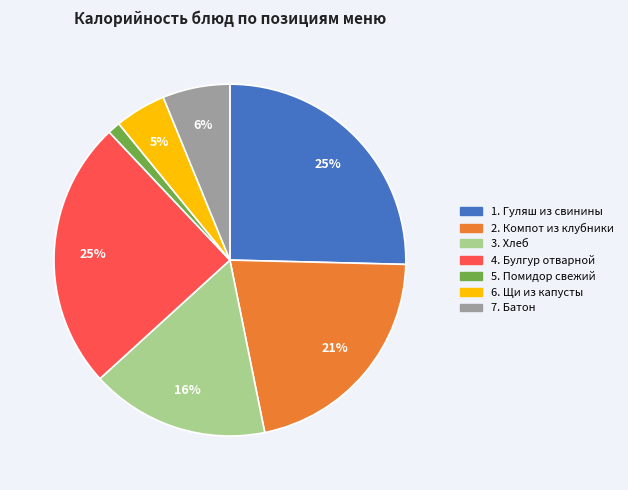

To the nearest percent, what is the average slice percentage?

14%